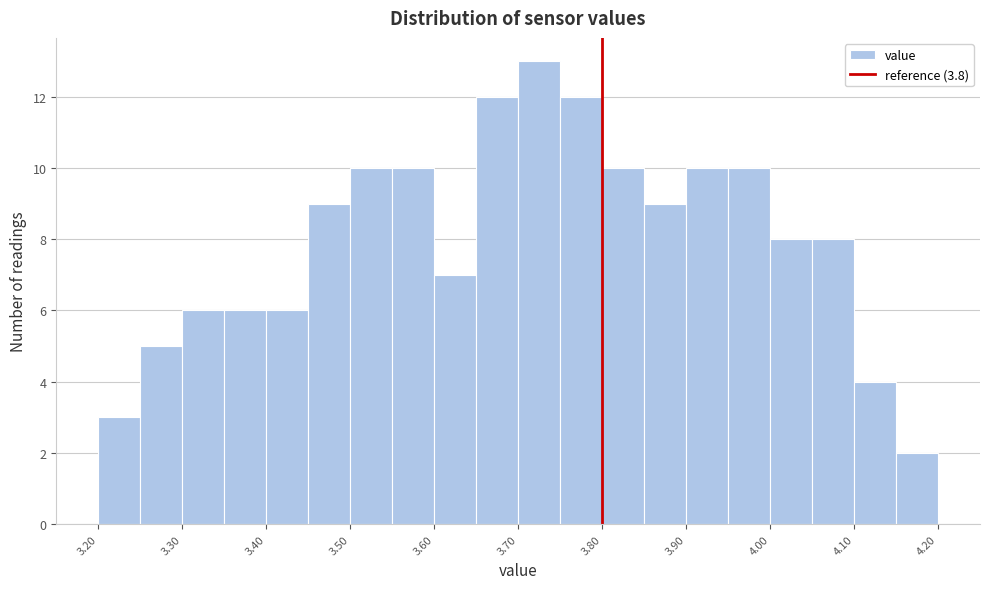

What is the height of the bar covering 4.05 to 4.10 on the x-axis? The values are not printed on the chart, so give them approximately, as read against the axis.

8